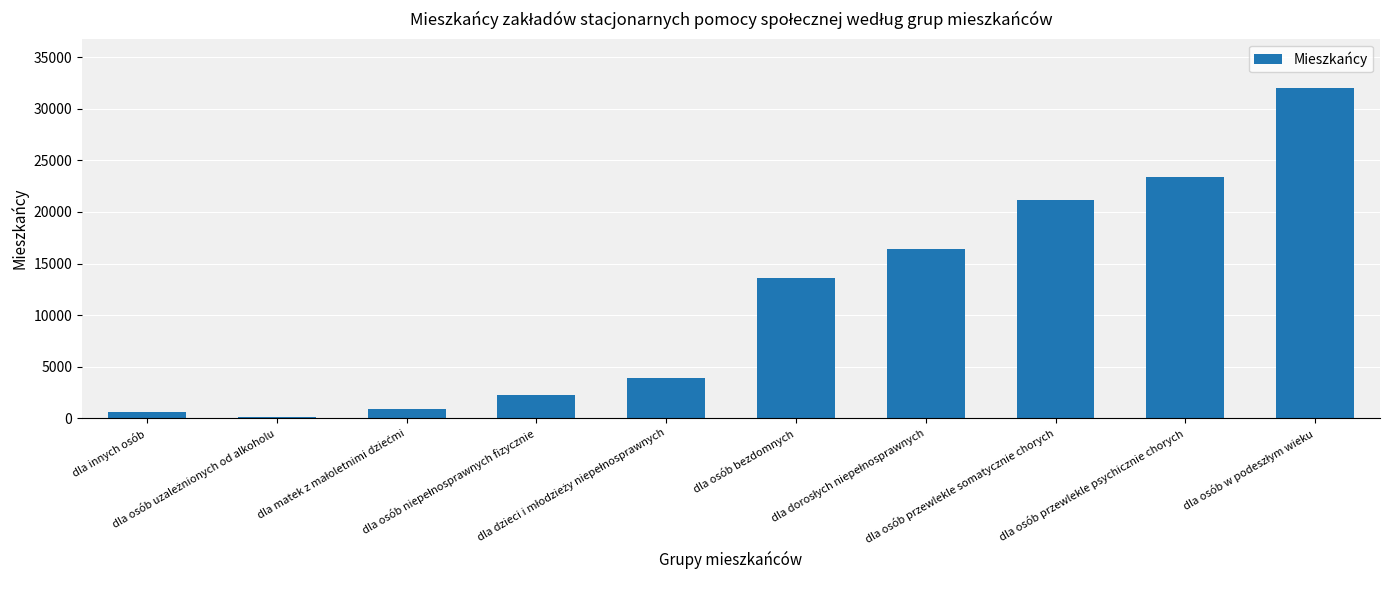

What is the maximum value shown in the chart?

32017